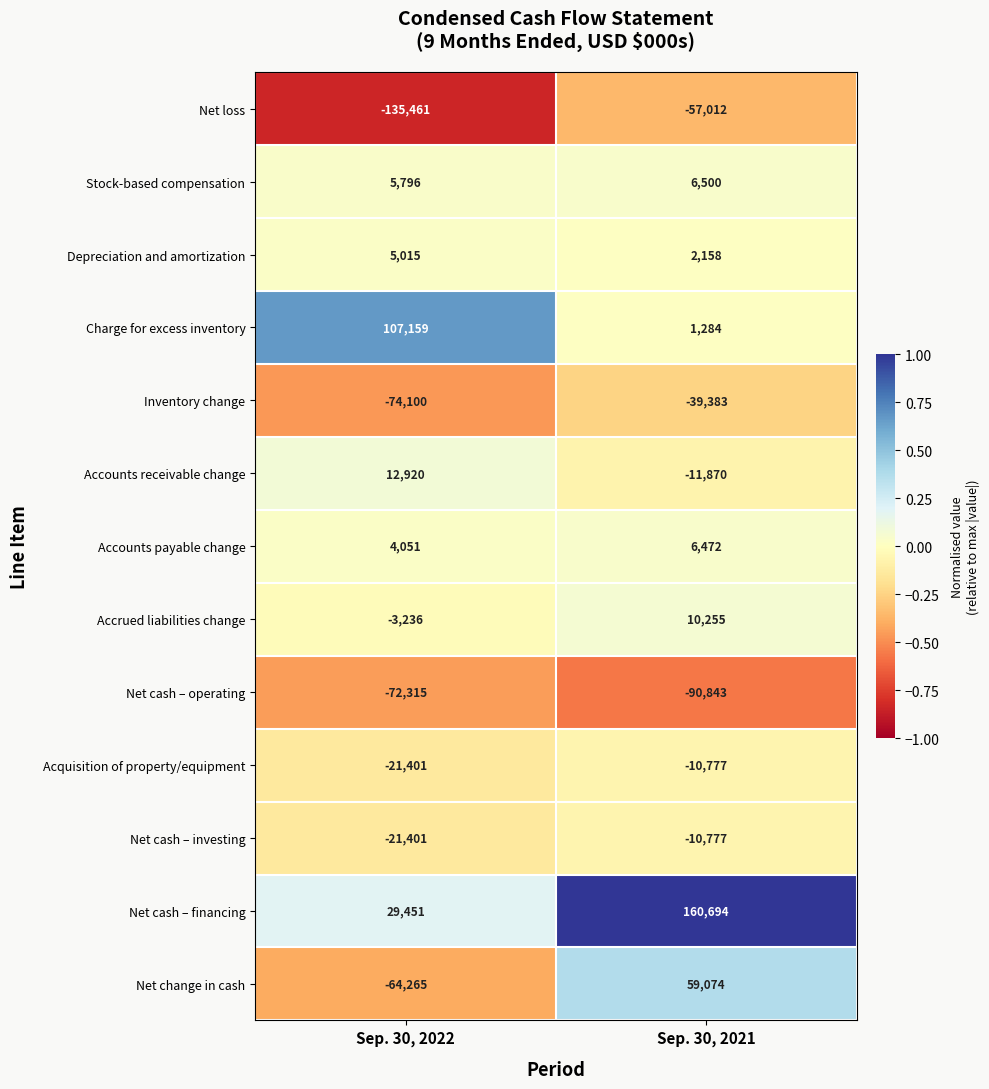

What is the sum of the Net change in cash values at Sep. 30, 2022 and Sep. 30, 2021?

-5191